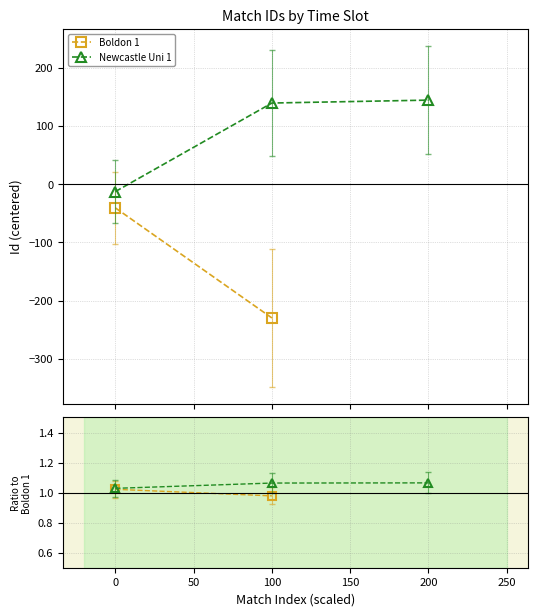

What is the value of the 3rd point from the left?

-12.8